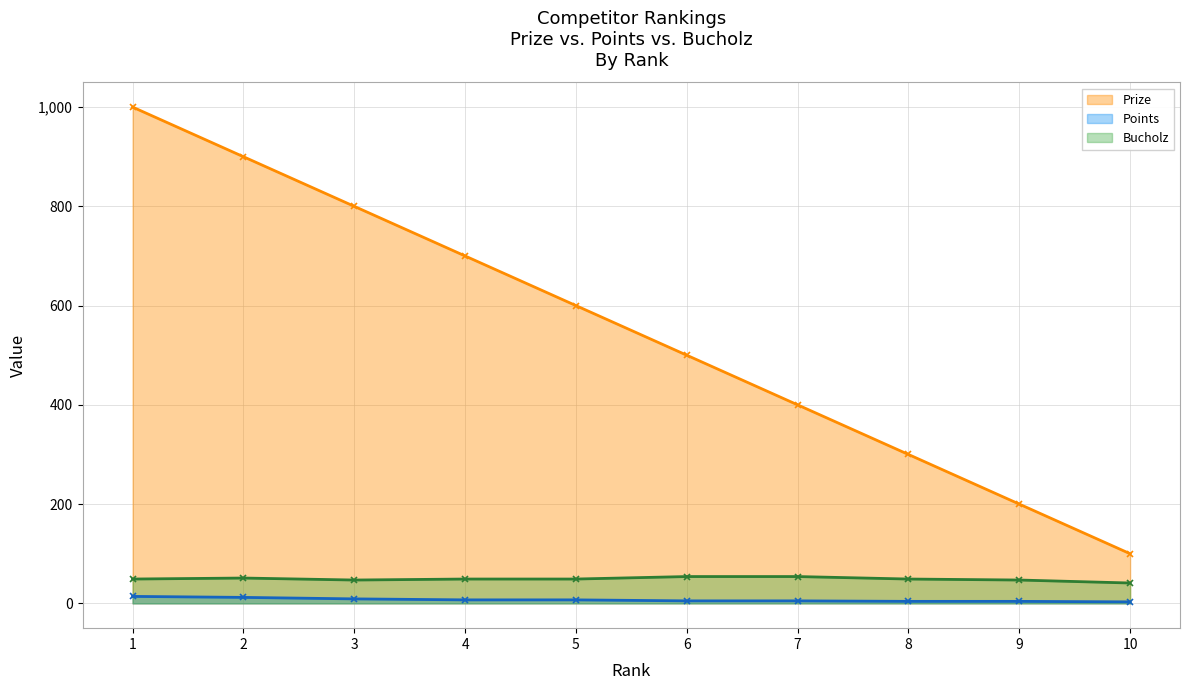

Does the chart display data point markers on the line(s)?

Yes